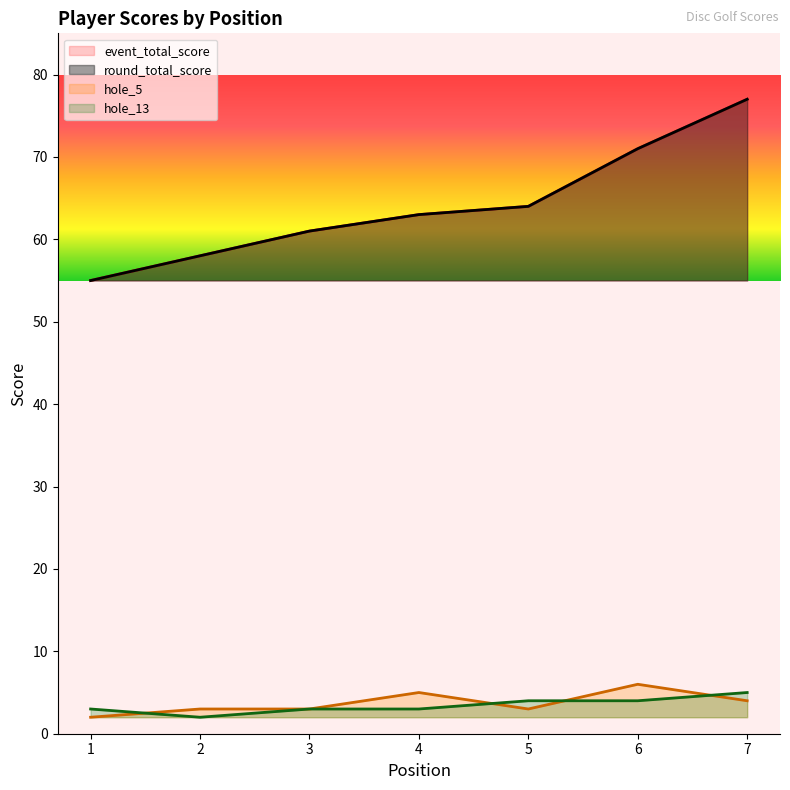

What are all the series names shown in the legend?

event_total_score, round_total_score, hole_5, hole_13